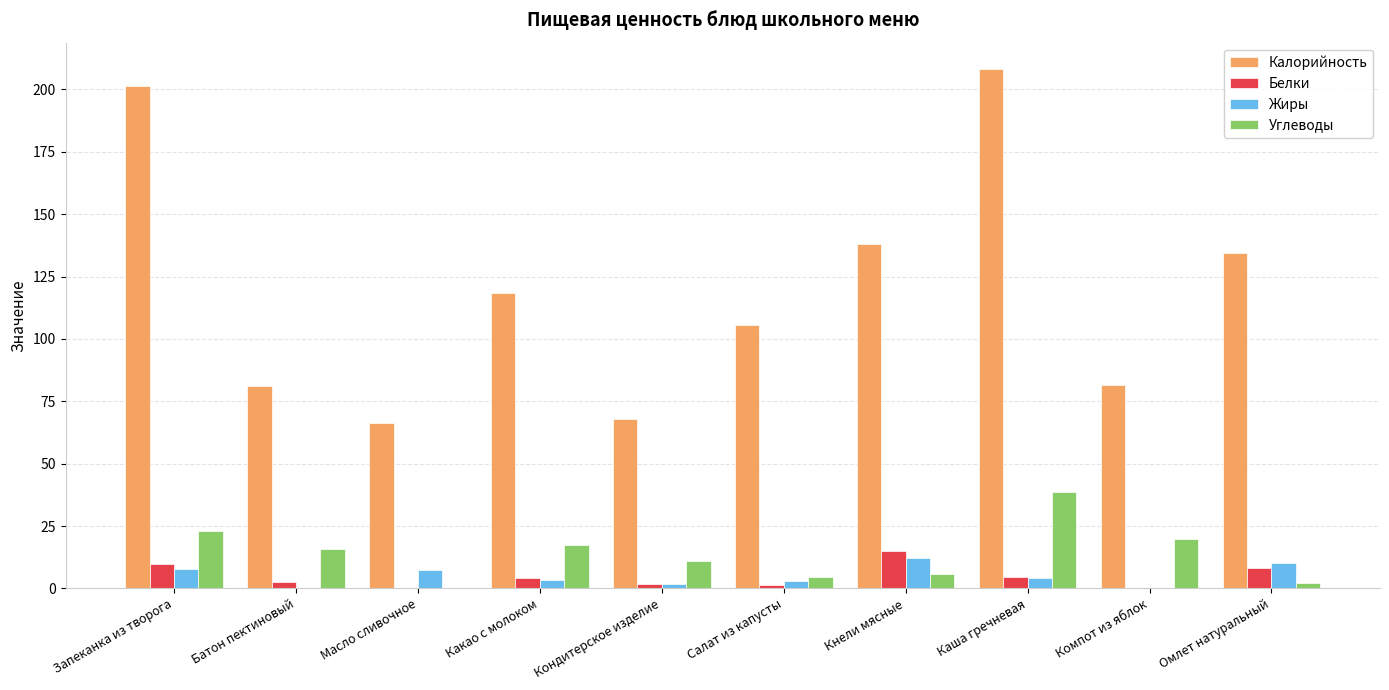

The value of Углеводы at Каша гречневая is 38.5. True or false?

True